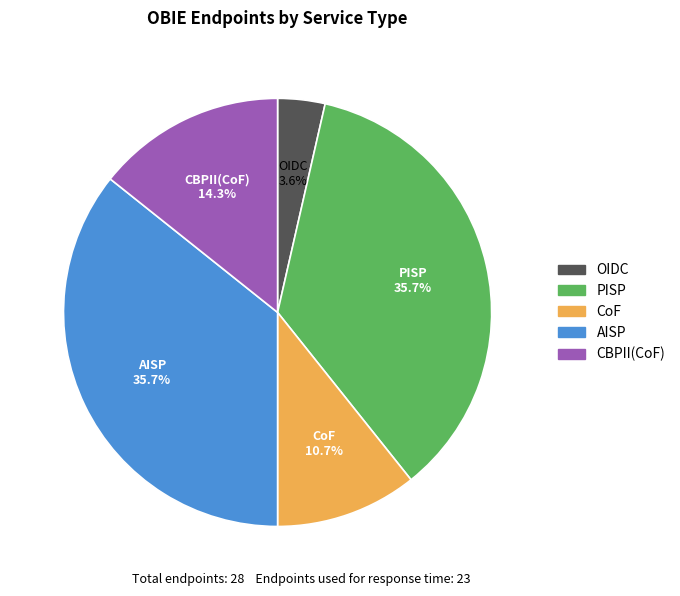

Is there a majority slice in this chart?

No